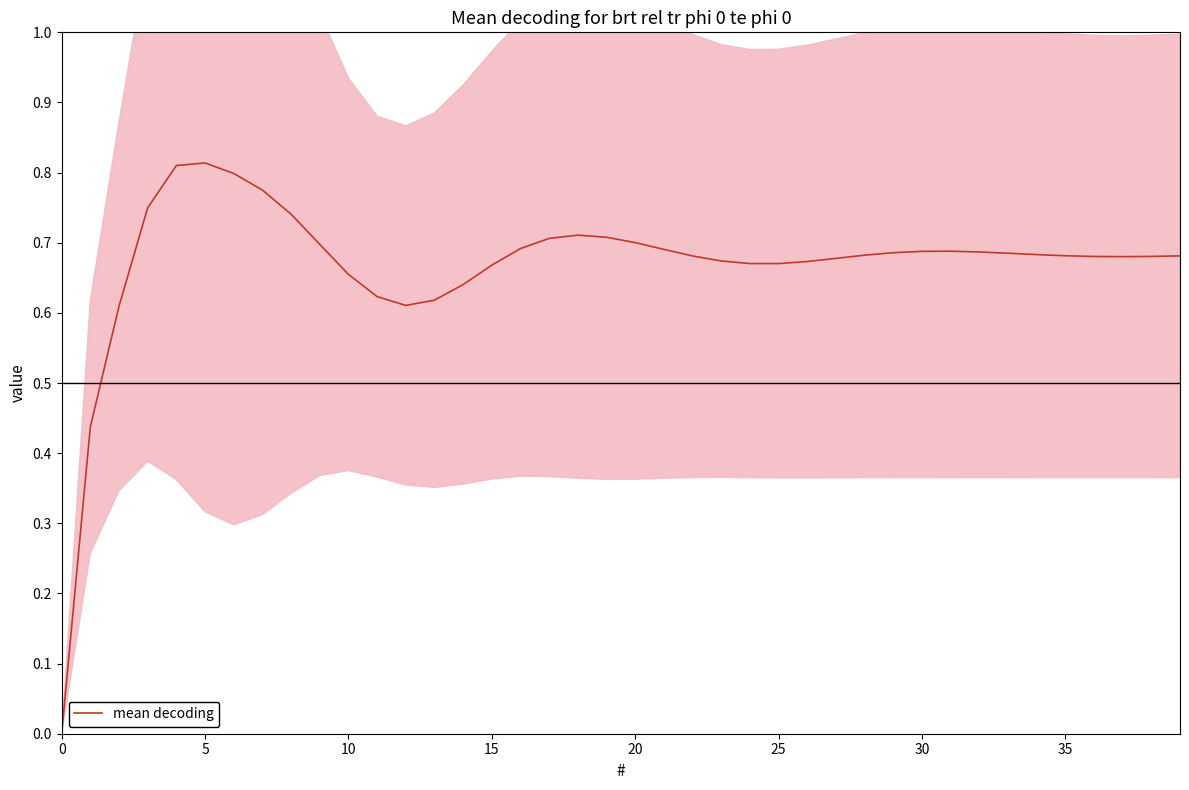

Reading left to right, what are all the values shown in this chart?

0.0	0.4	0.6	0.7	0.8	0.8	0.8	0.8	0.7	0.7	0.7	0.6	0.6	0.6	0.6	0.7	0.7	0.7	0.7	0.7	0.7	0.7	0.7	0.7	0.7	0.7	0.7	0.7	0.7	0.7	0.7	0.7	0.7	0.7	0.7	0.7	0.7	0.7	0.7	0.7